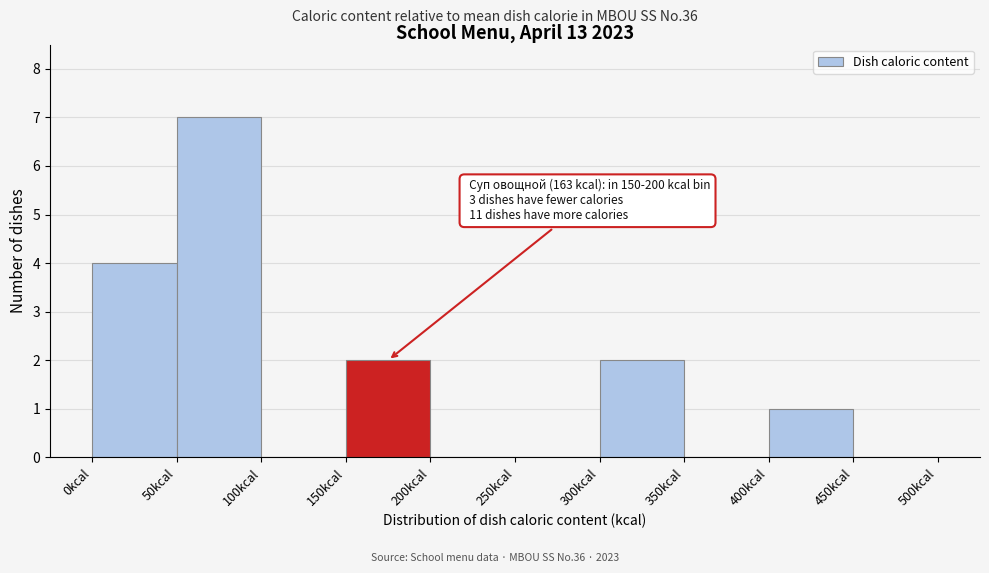

Over which range of the x-axis is the bar tallest?

50 to 100